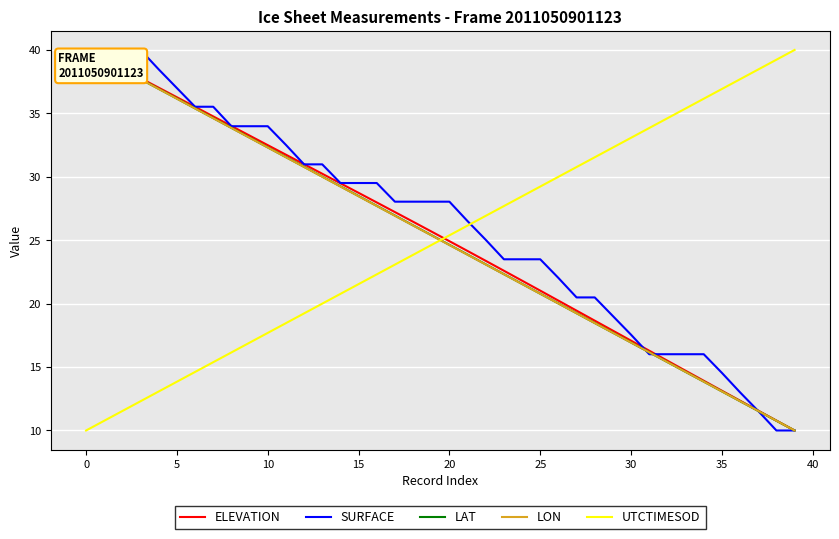

What is the highest value of the LON series?

40.0